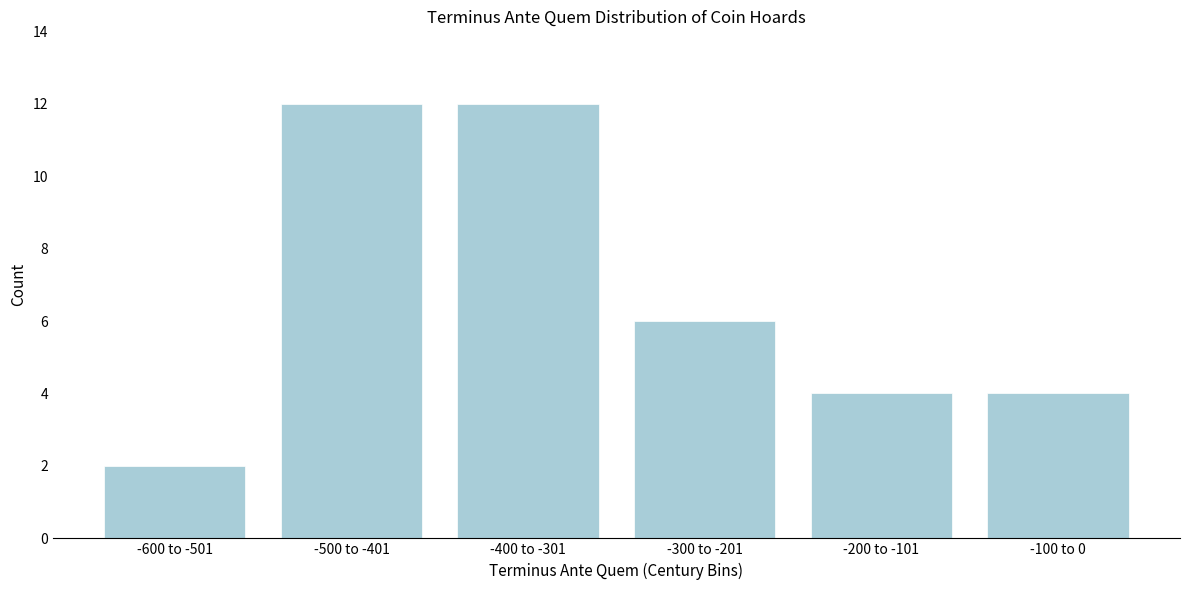

Reading right to left, list all the values displayed in this chart.

-100 to 0=4	-200 to -101=4	-300 to -201=6	-400 to -301=12	-500 to -401=12	-600 to -501=2